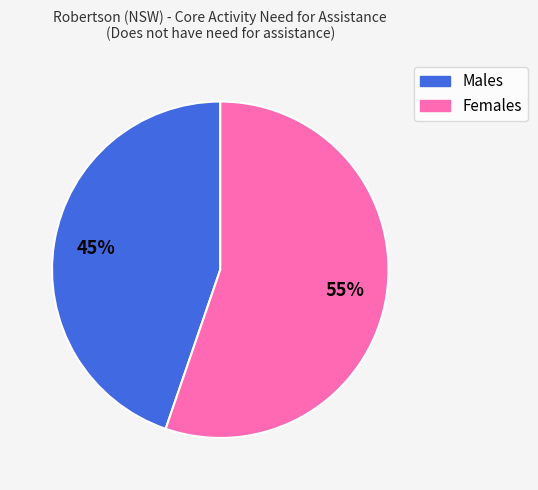

What percentage is the Females slice, to the nearest percent?

55%